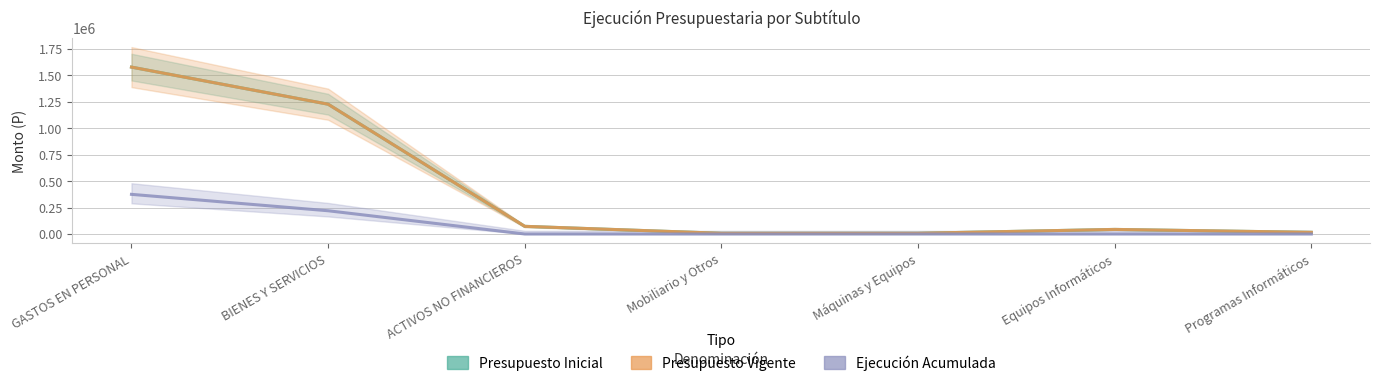

Which label corresponds to the largest value in the chart?

GASTOS EN PERSONAL